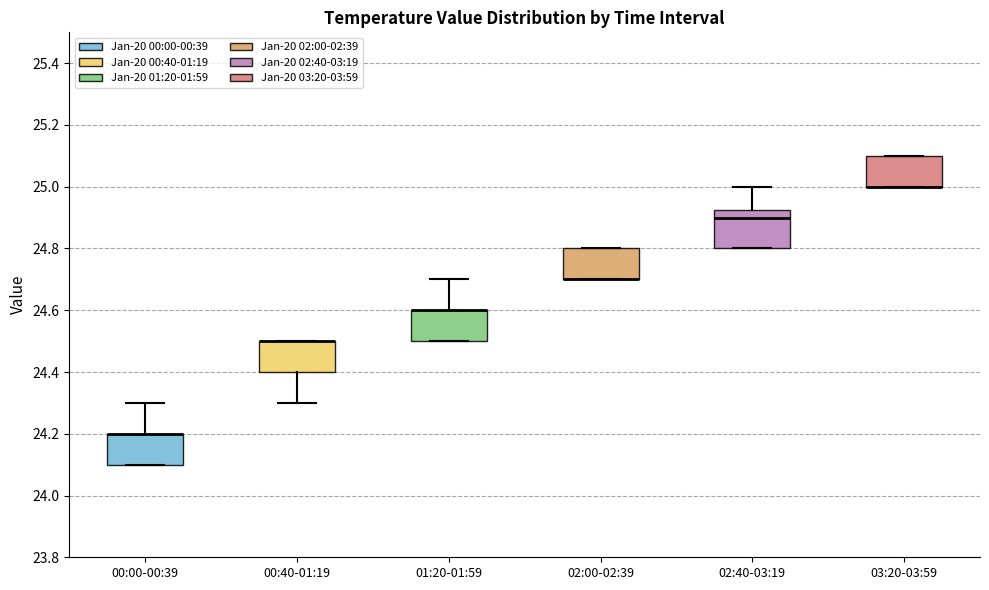

Reading left to right, read every box against the y-axis: the position of its median line, the range the box covers, and the ends of its whiskers. The values are not printed on the chart, so give them approximately, as read against the axis.

00:00-00:39: median 24.20 (drawn on the box's upper edge), box 24.10 to 24.20, whiskers 24.10 to 24.30
00:40-01:19: median 24.50 (drawn on the box's upper edge), box 24.40 to 24.50, whiskers 24.30 to 24.50
01:20-01:59: median 24.60 (drawn on the box's upper edge), box 24.50 to 24.60, whiskers 24.50 to 24.70
02:00-02:39: median 24.70 (drawn on the box's lower edge), box 24.70 to 24.80, whiskers 24.70 to 24.80
02:40-03:19: median 24.90, box 24.80 to 24.92, whiskers 24.80 to 25.00
03:20-03:59: median 25.00 (drawn on the box's lower edge), box 25.00 to 25.10, whiskers 25.00 to 25.10